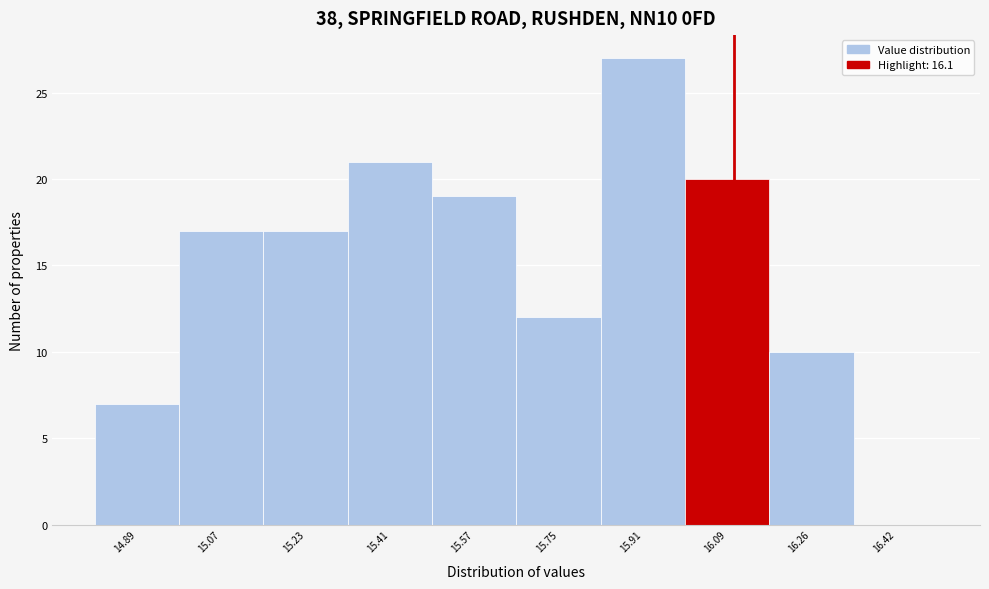

Which range on the x-axis has the tallest bar?

15.83 to 16.00